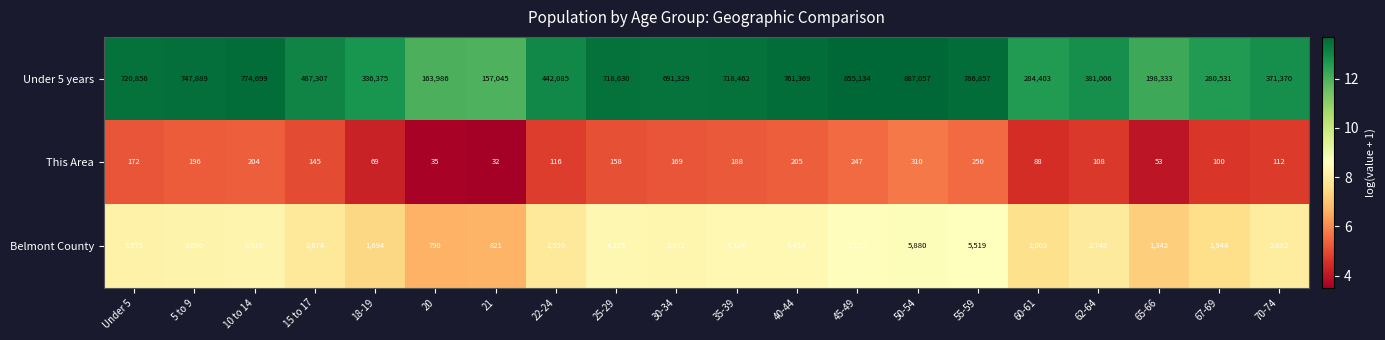

At which category is the sum across all series the highest?

50-54